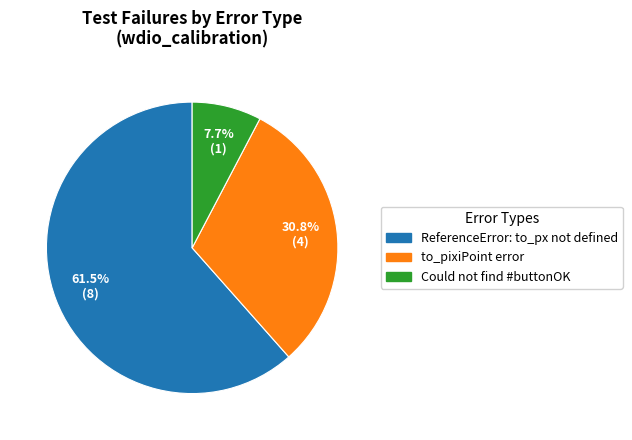

What is the largest slice in the pie chart?

ReferenceError: to_px not defined